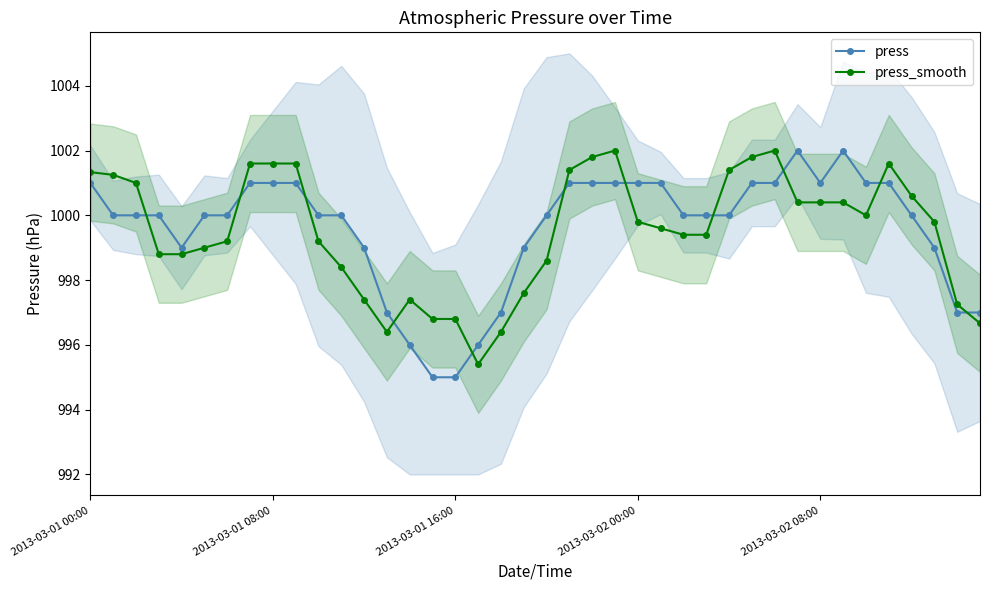

Which series has the largest range (max minus min)?

press